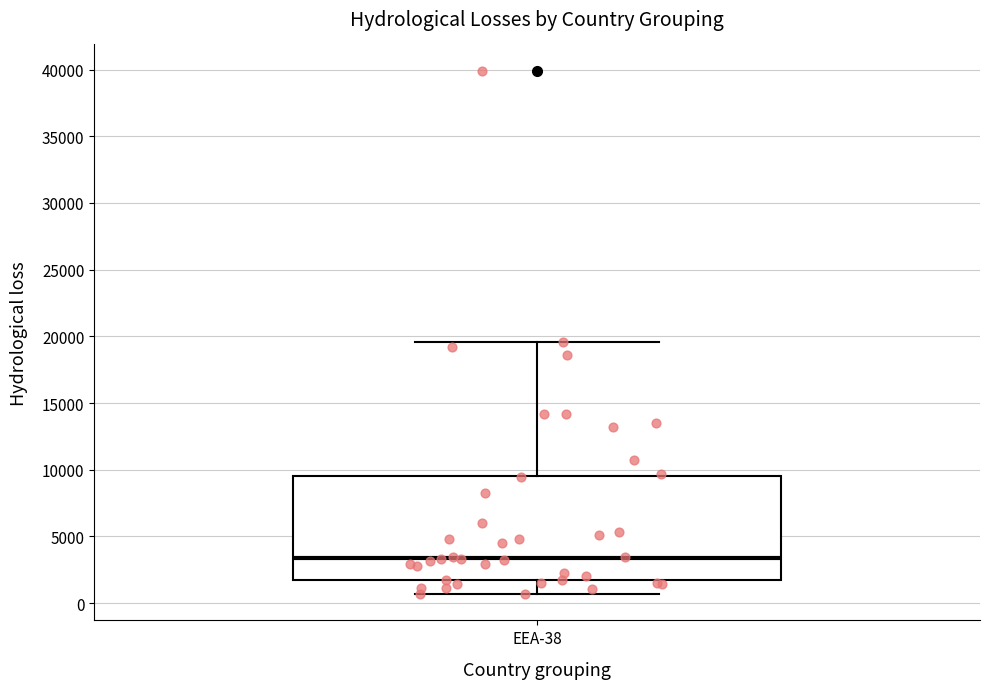

Where does the upper whisker of the box for EEA-38 end on the y-axis? The values are not printed on the chart, so give them approximately, as read against the axis.

19500